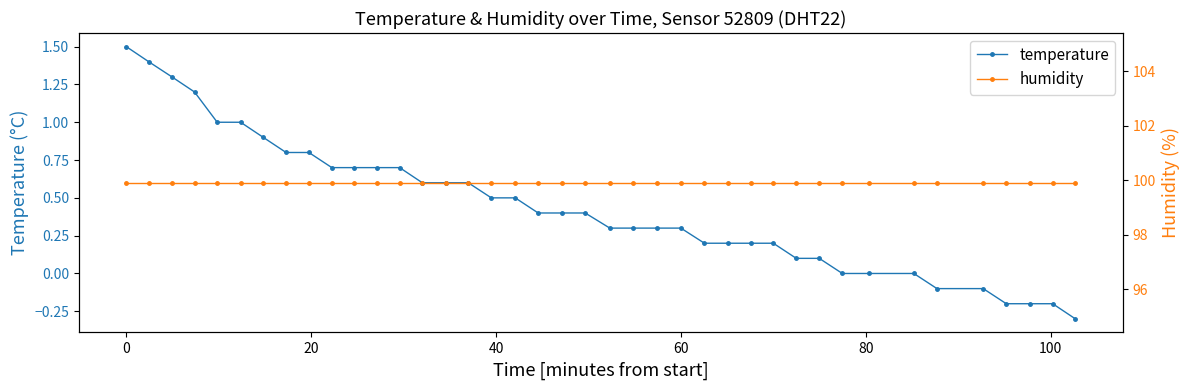

What is the value of the temperature point at the 17th from the left?

0.5